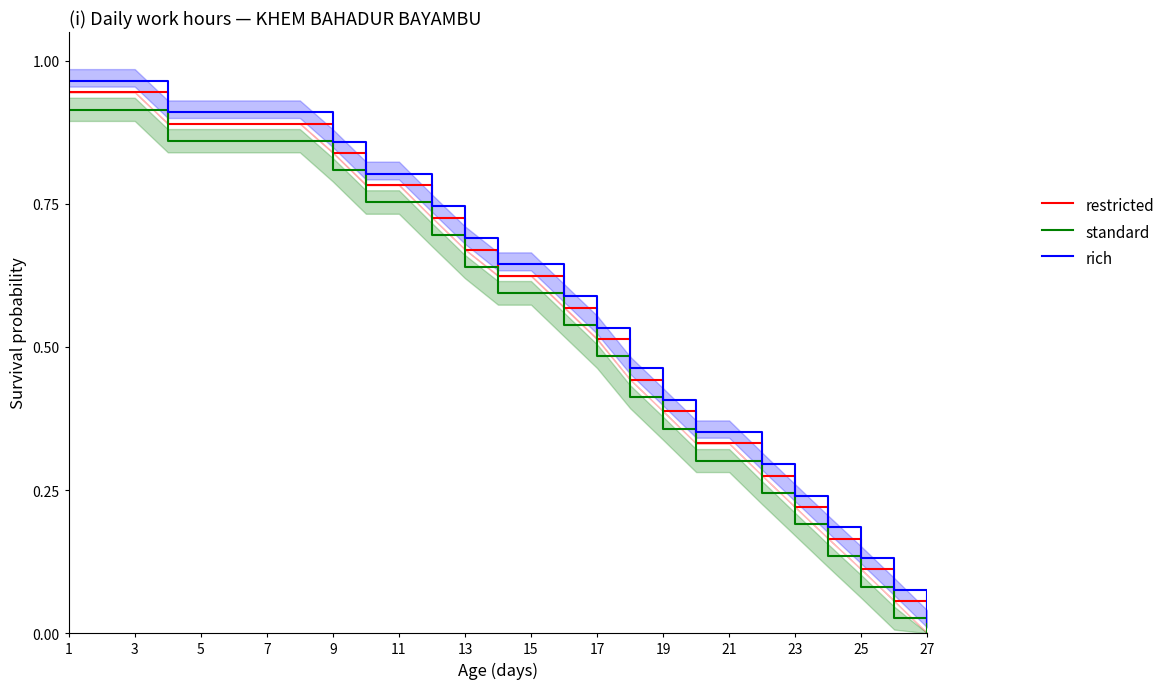

True or false: standard has more than 0 interior local peaks.

False